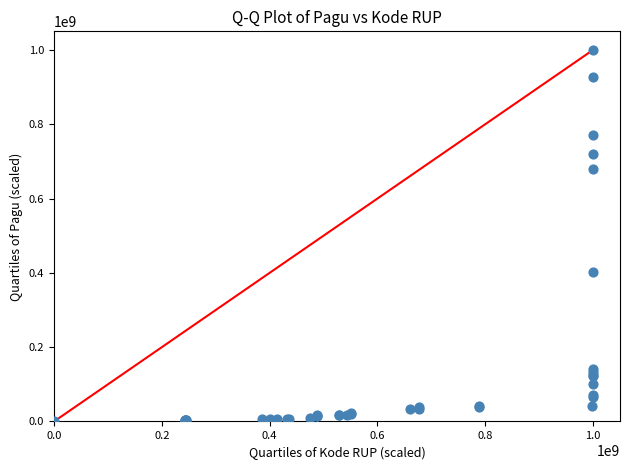

What Y value in the scatter plot is closest to 500000000?

401205710.2